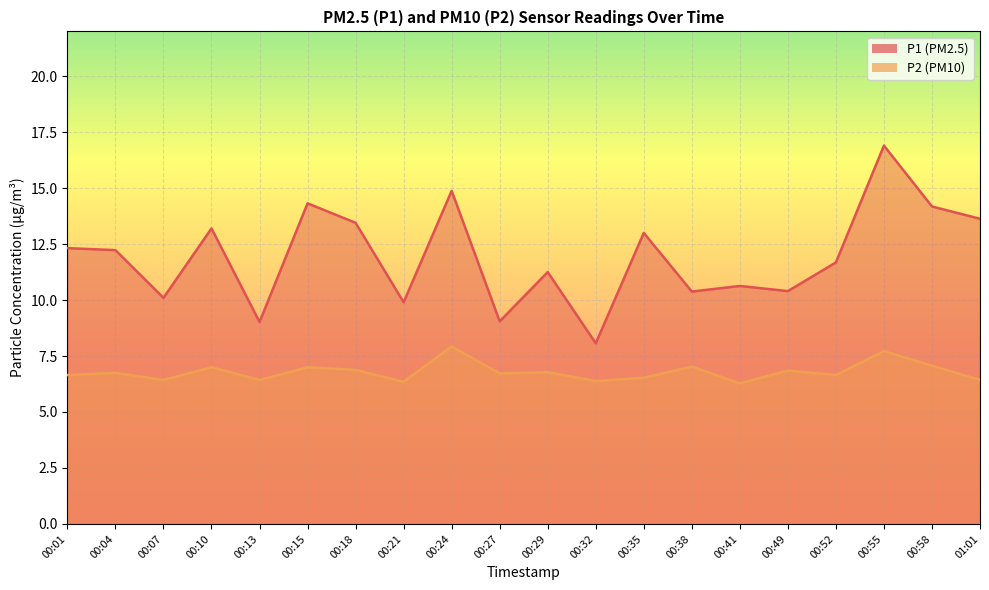

The P1 series shows 6.7 at 00:29. True or false?

False